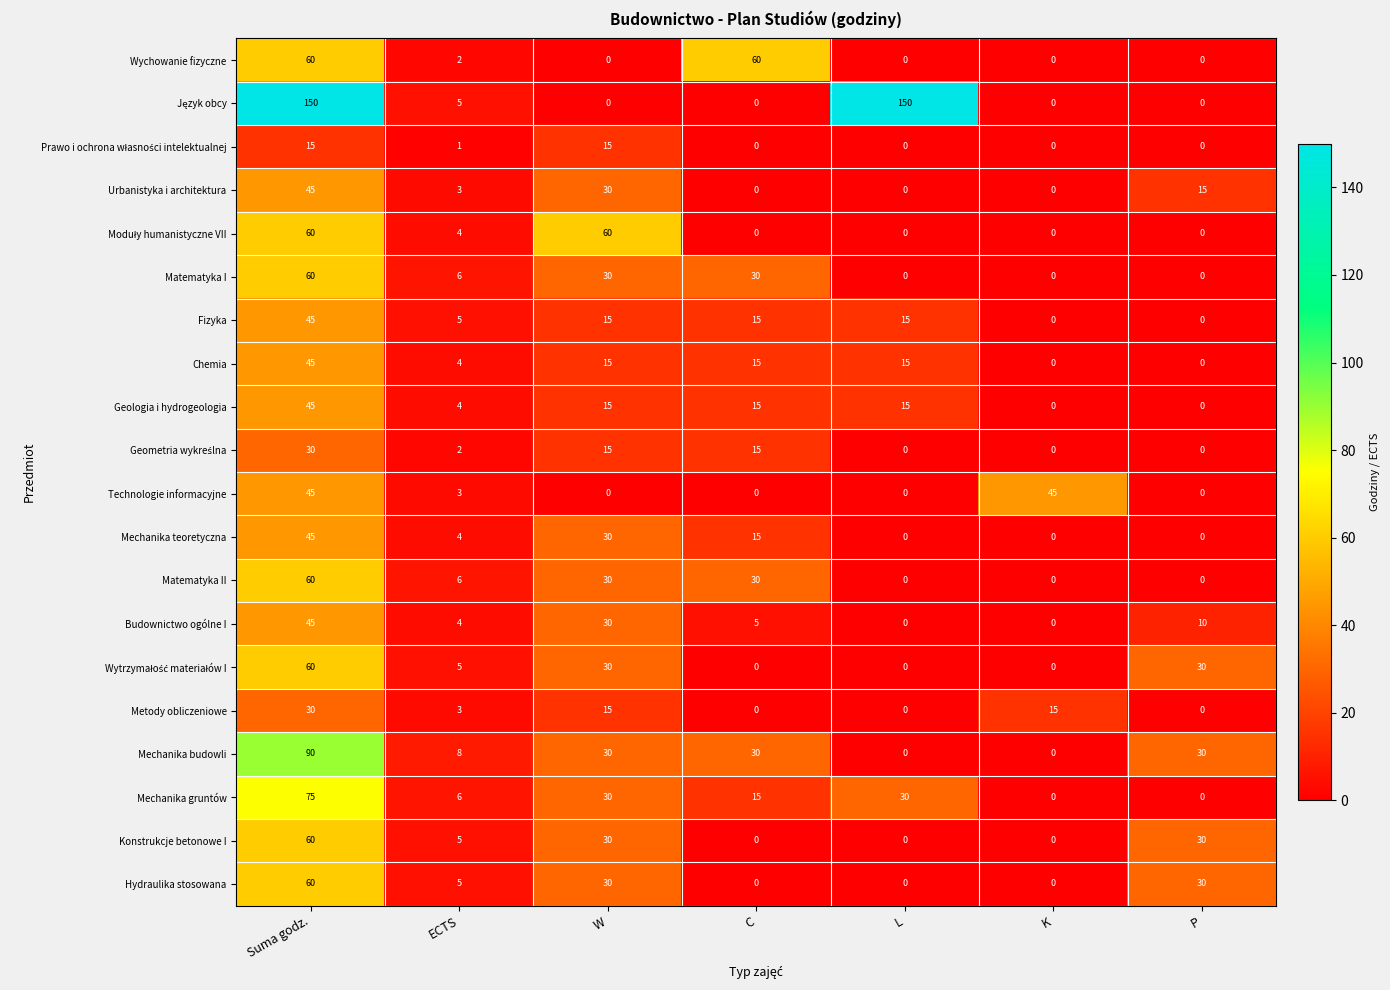

How many data points does each series have?

7